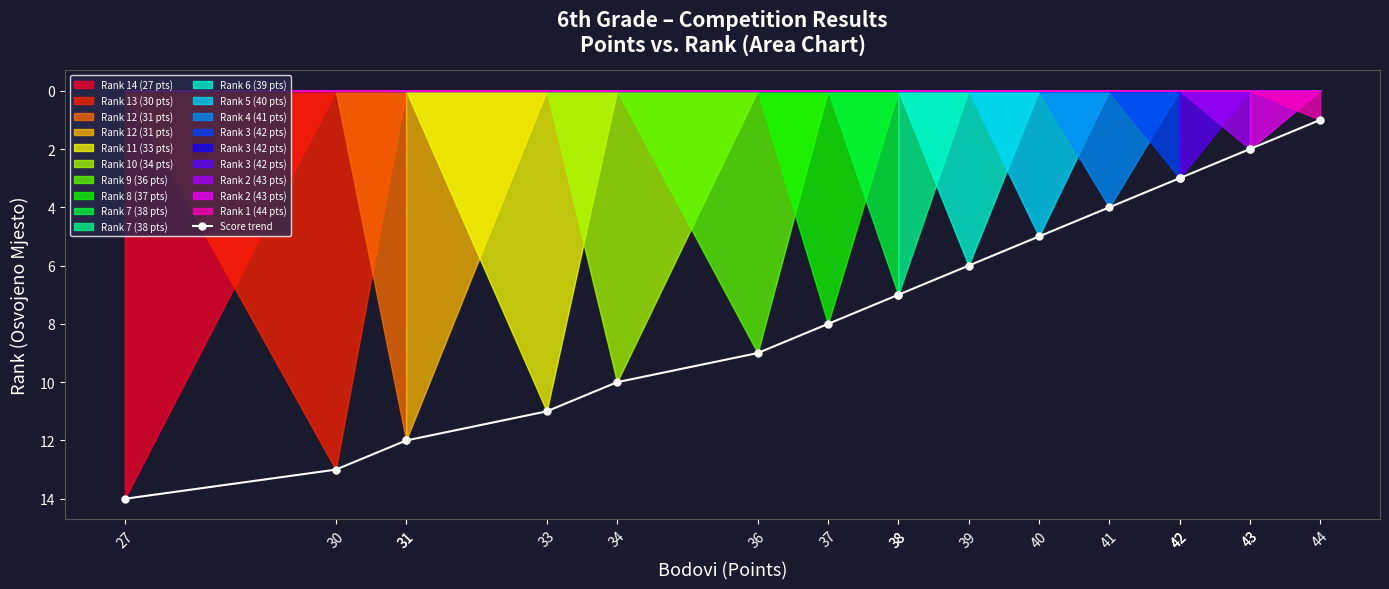

What is the greatest value displayed?

14